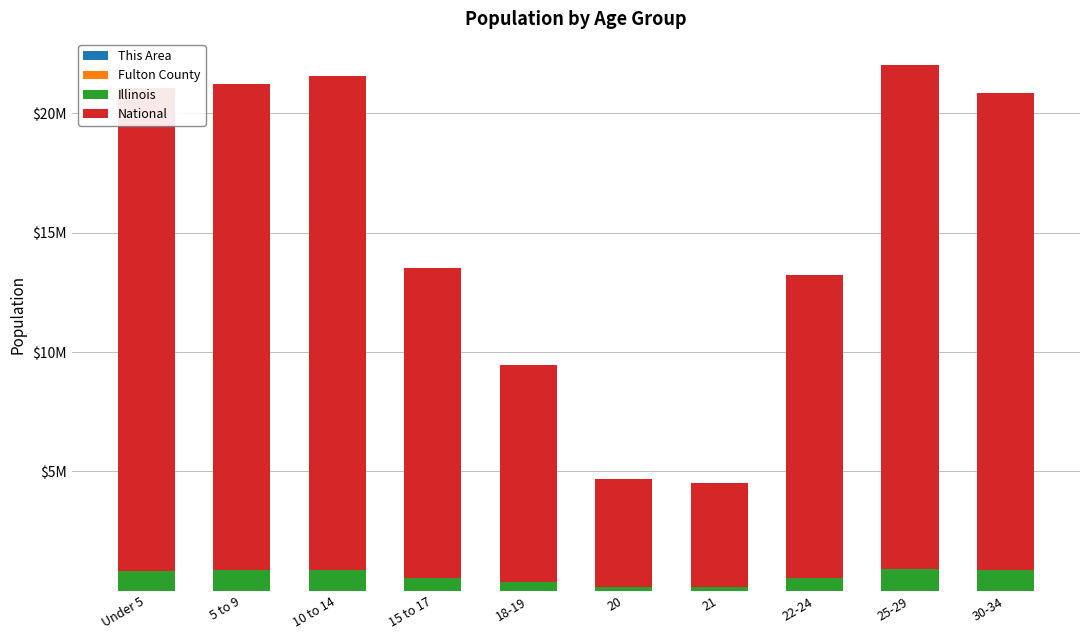

Does the chart contain stacked bars?

Yes